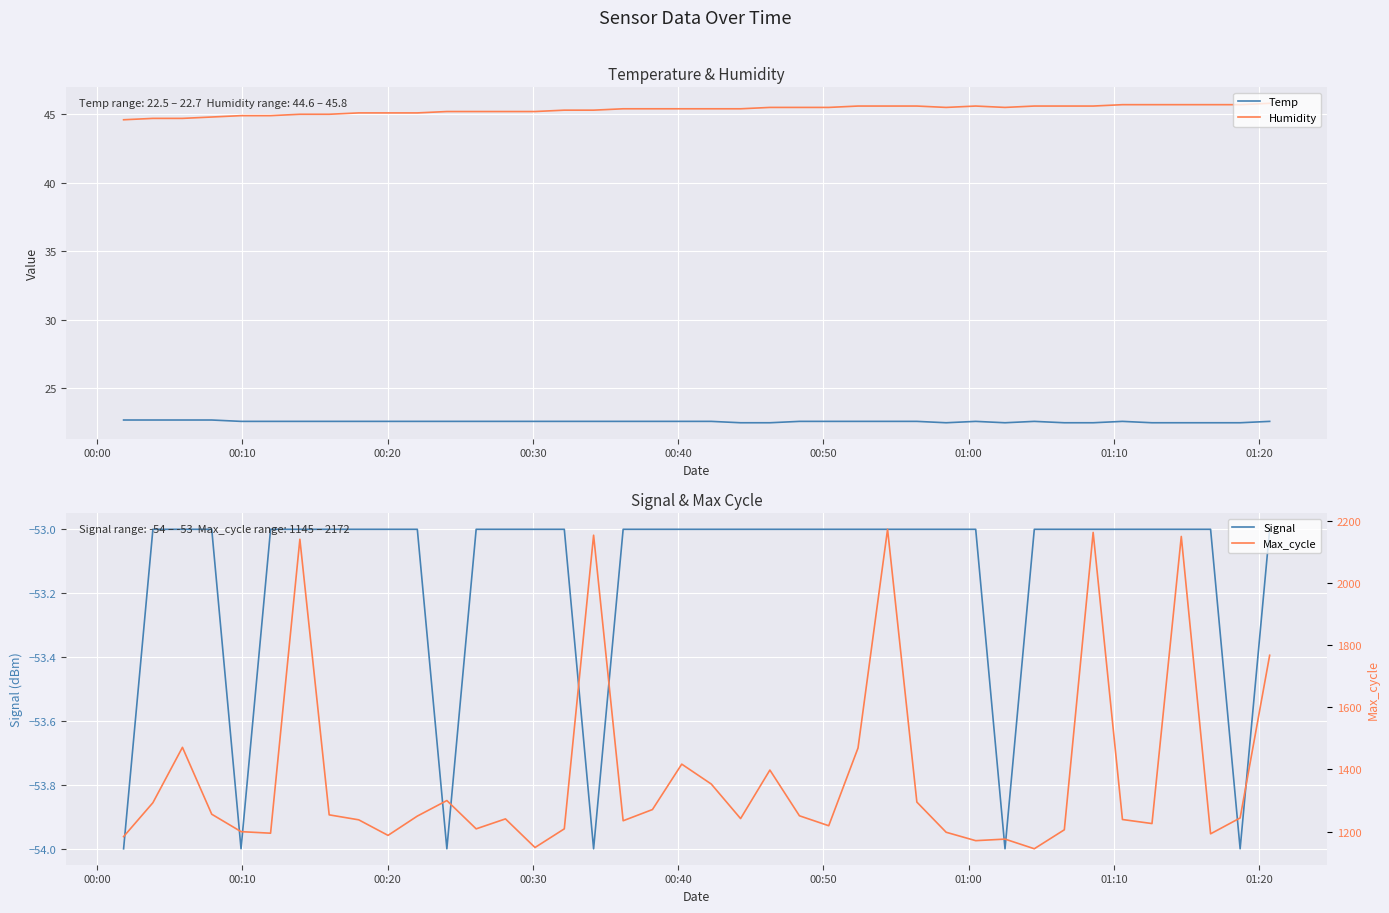

What are all the series names shown in the legend?

Temp, Humidity, Signal, Max_cycle